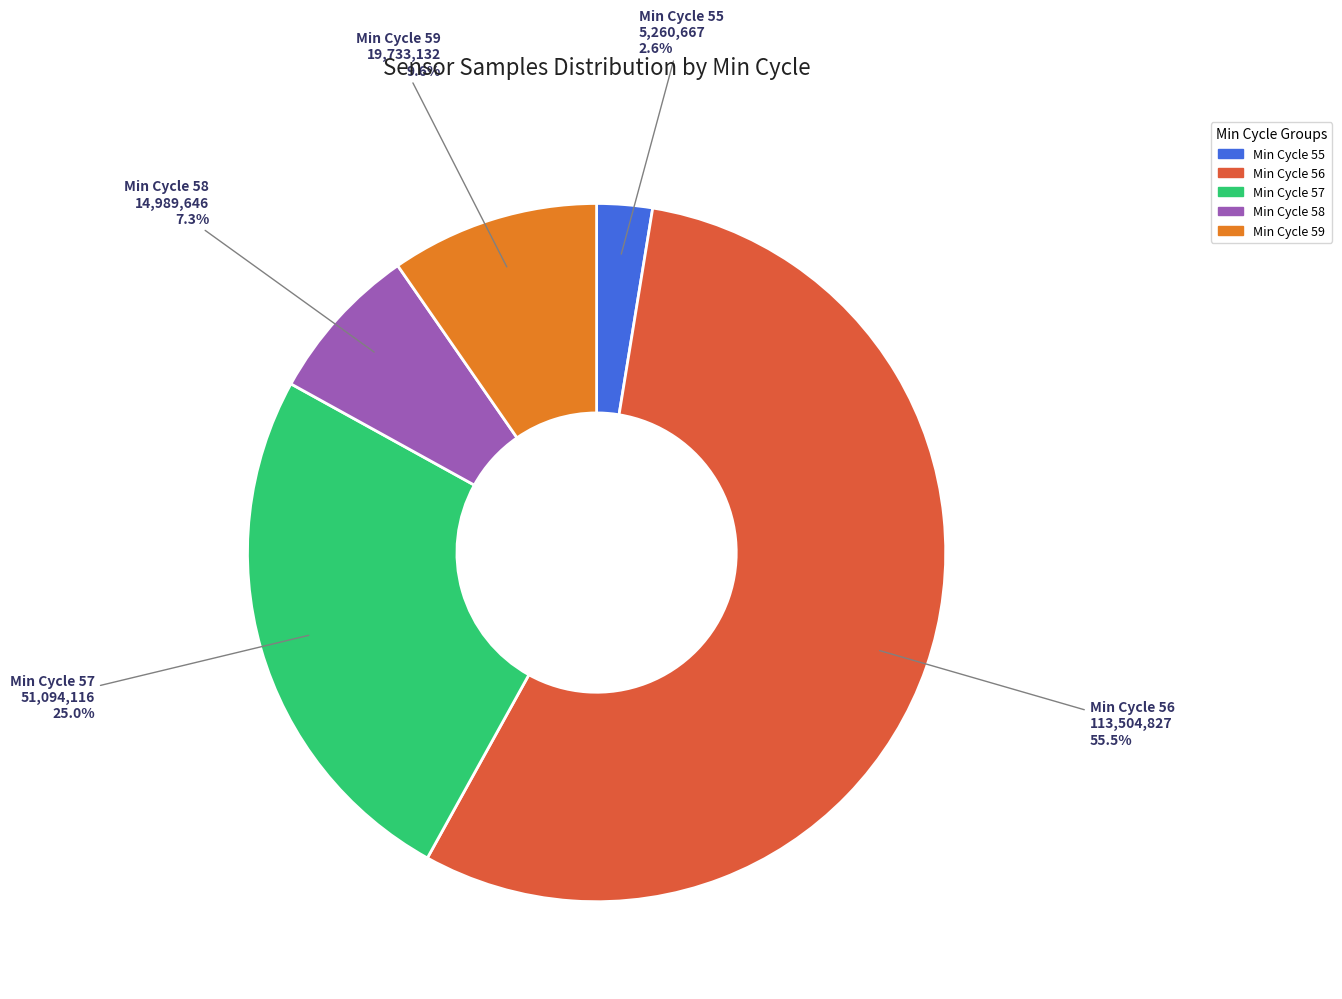

Is there any slice that represents more than half of the pie?

Yes